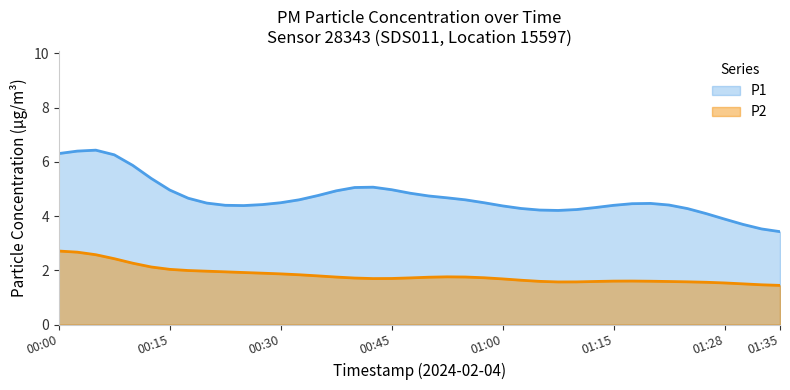

What is the average value of the P2 series?

1.8